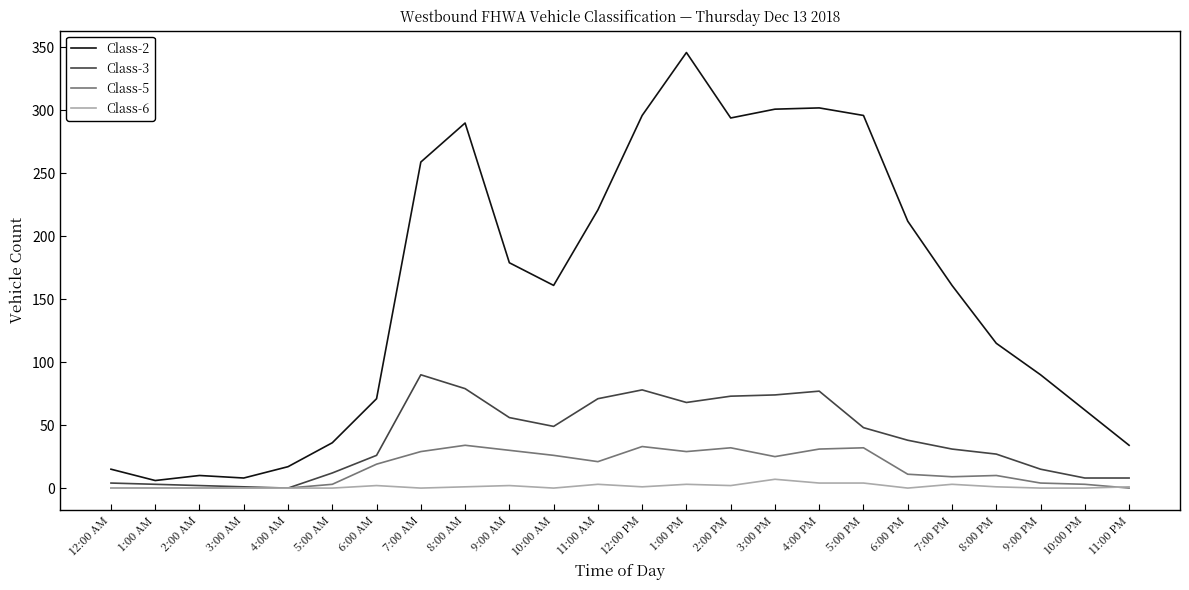

List the series in order of their peak value, highest first.

Class-2, Class-3, Class-5, Class-6